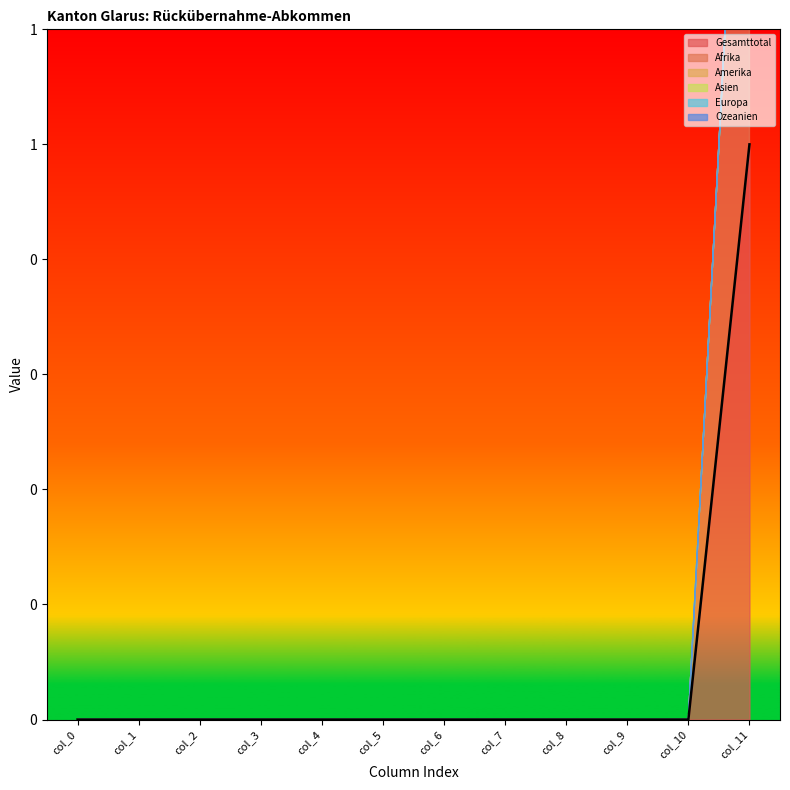

What is the maximum value shown in the chart?

1